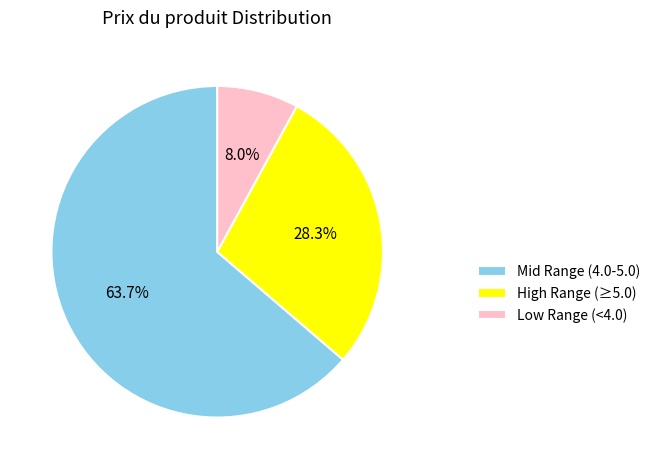

What is the total percentage of High Range (≥5.0) and Mid Range (4.0-5.0)?

92.0%